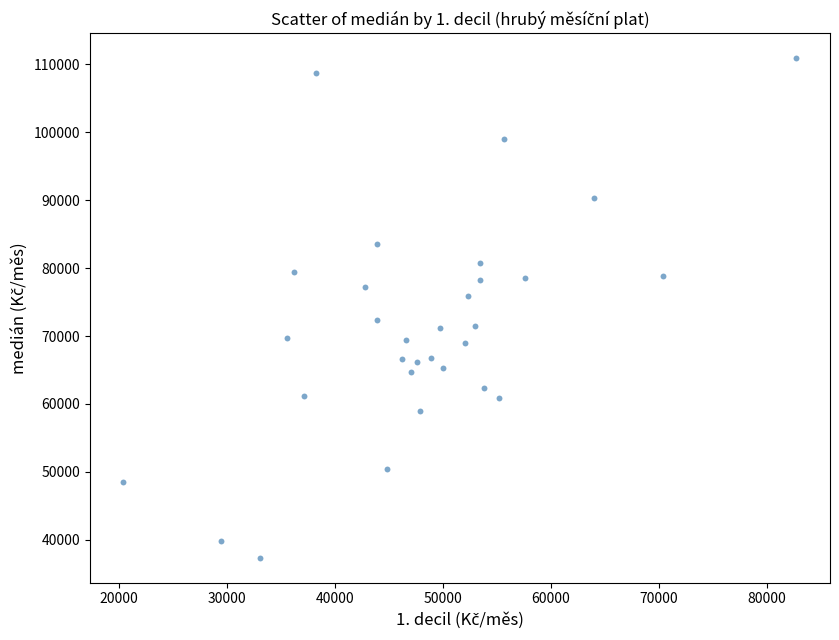

What is the range of X values (max minus min)?

62335.9